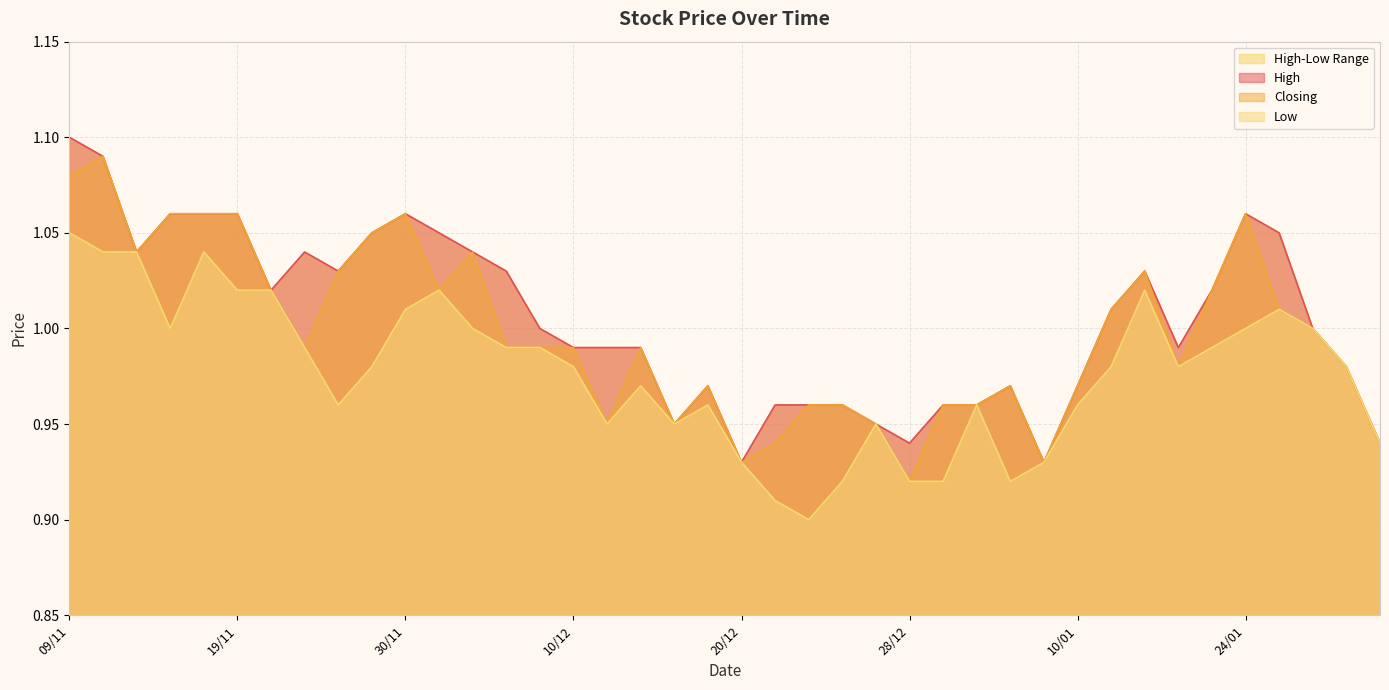

List the series in order of their overall mean, highest first.

High, Closing, Low